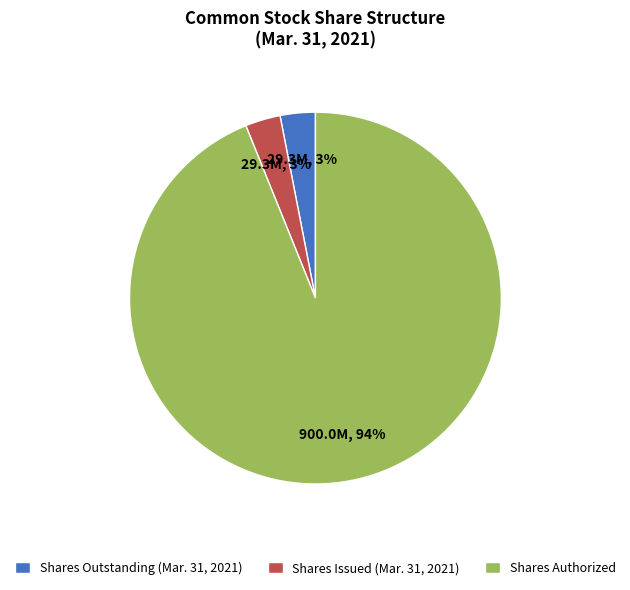

Count the number of slices in the pie.

3